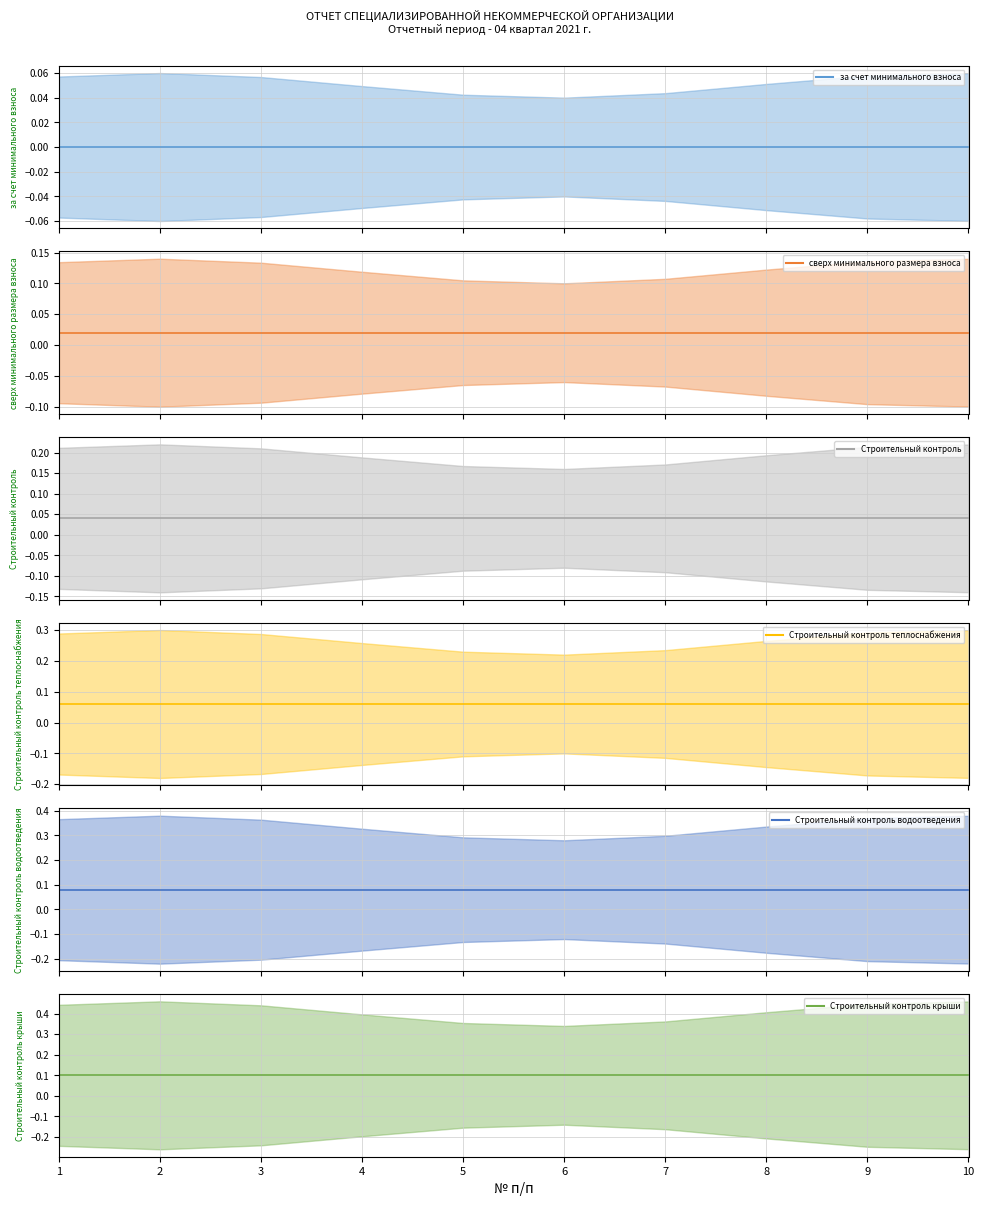

Between 3 and 9, which series saw the biggest shift?

за счет минимального взноса (mean)